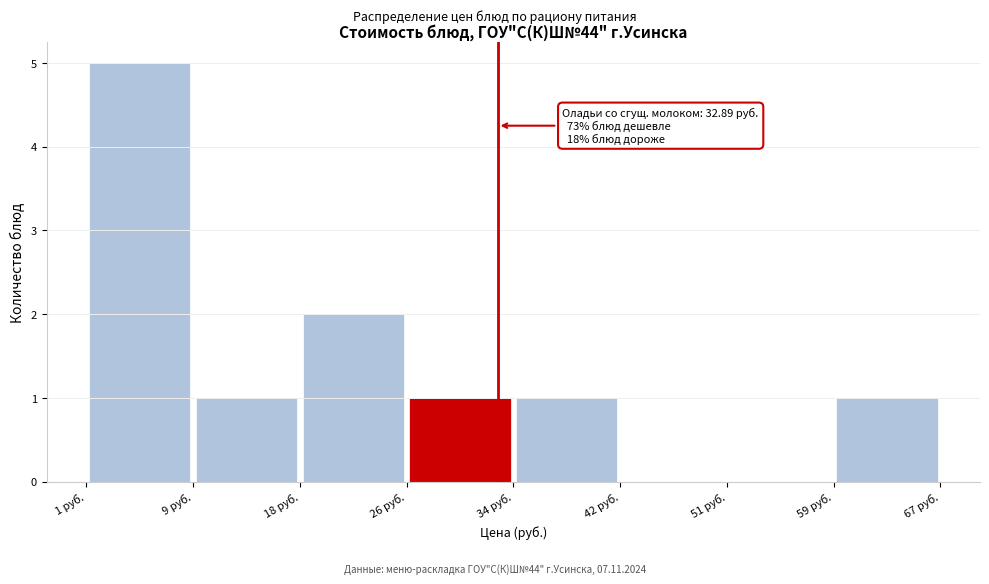

Which range on the x-axis has the tallest bar?

1 to 9